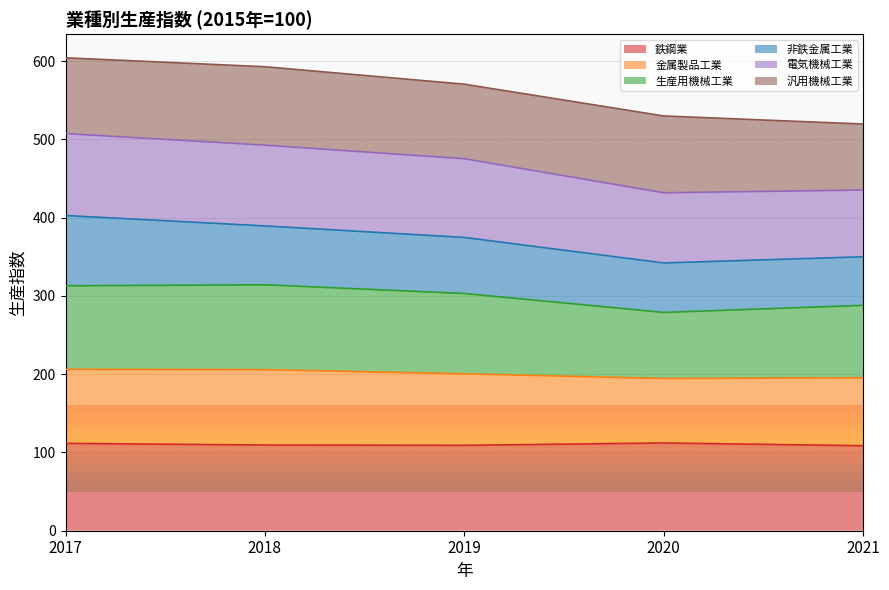

True or false: 金属製品工業 and 鉄鋼業 intersect in this chart.

False